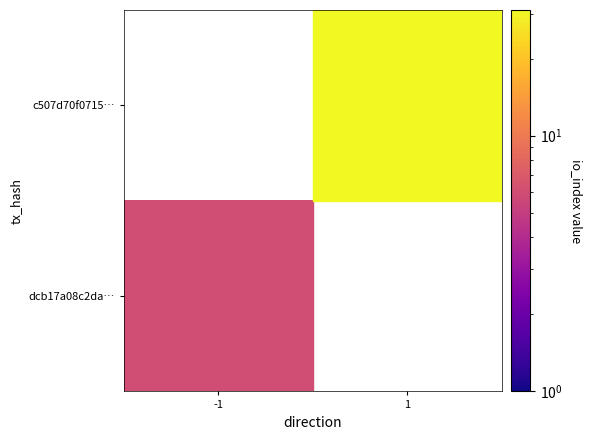

How many categories are shown in the chart?

2